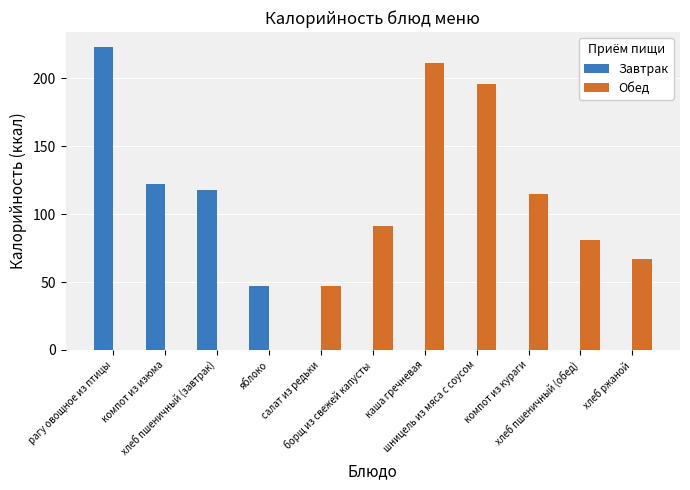

What is the difference between the Обед values at хлеб пшеничный (обед) and компот из изюма?

81